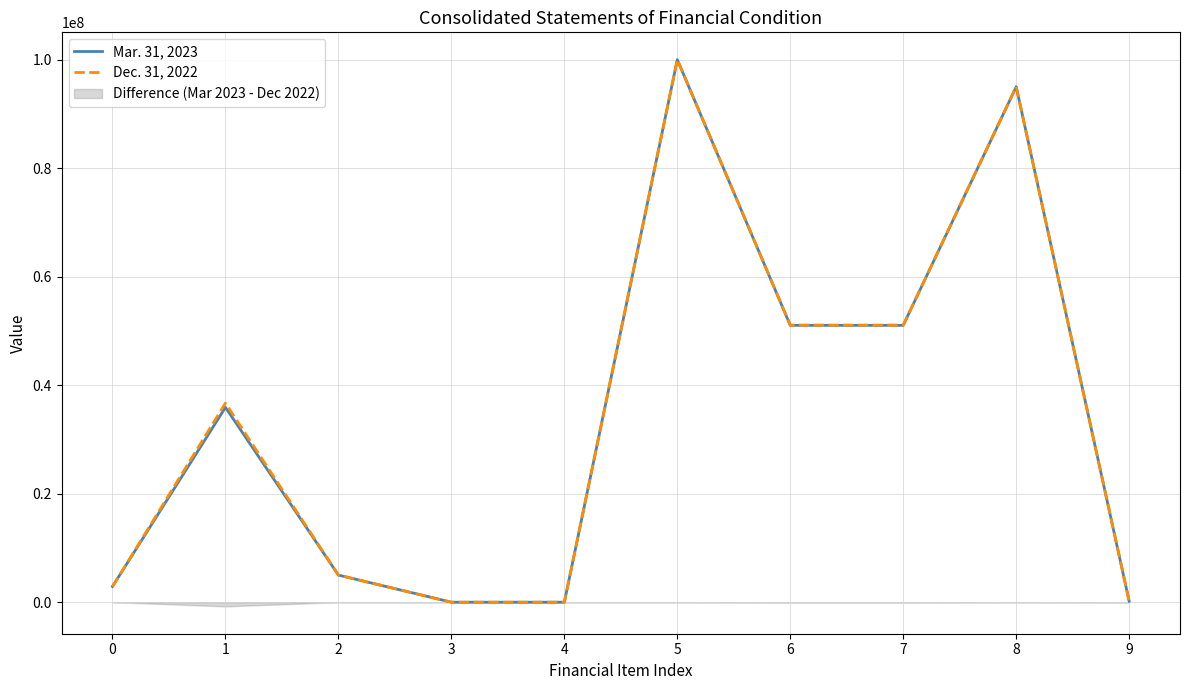

What is the value of the Mar. 31, 2023 point at the 3rd from the left?

5000000